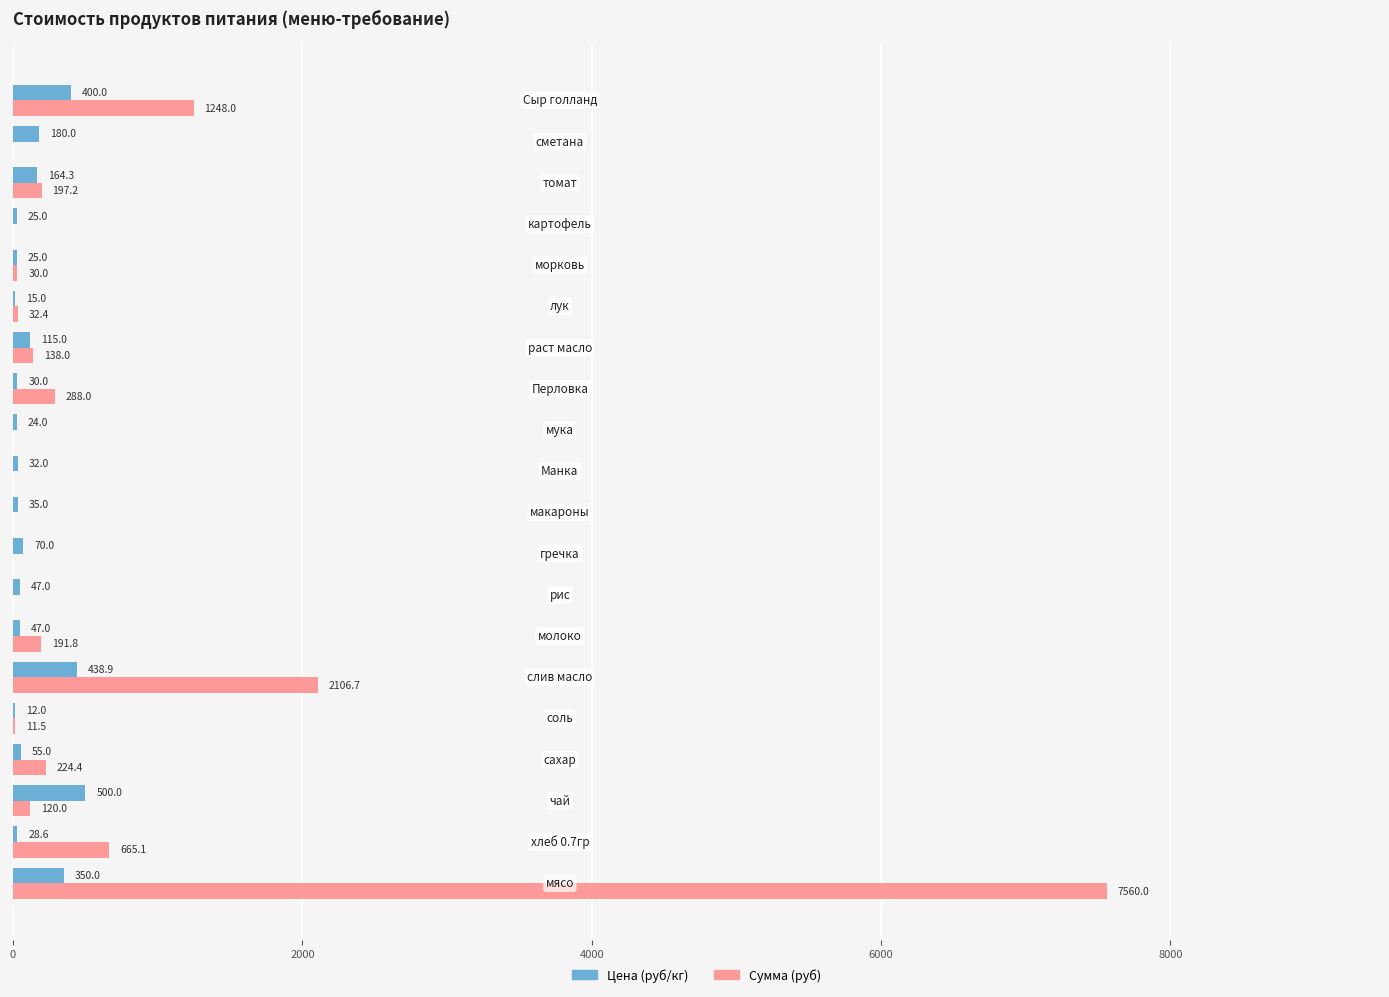

What is the greatest value displayed?

7560.0